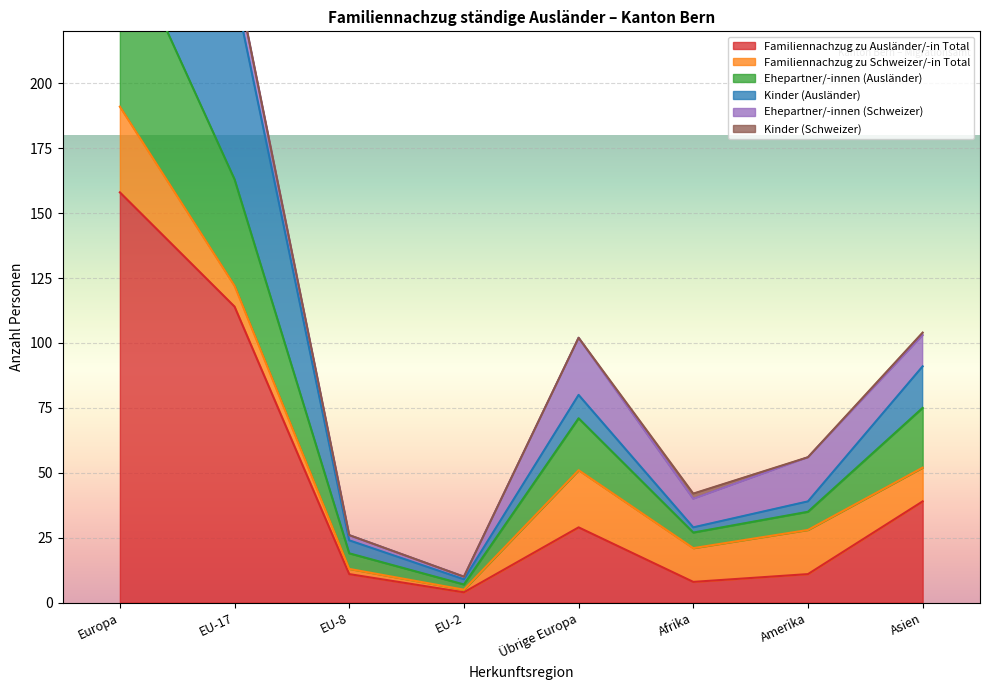

Between Europa and EU-2, which is larger?

Europa